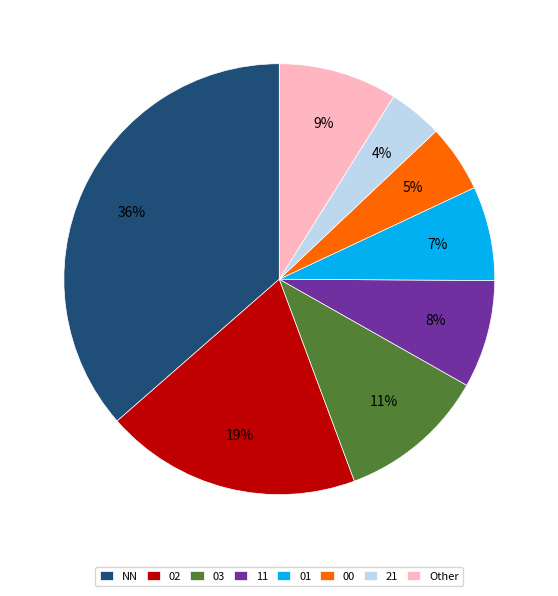

Is it true that 03 is 4% of the pie?

False